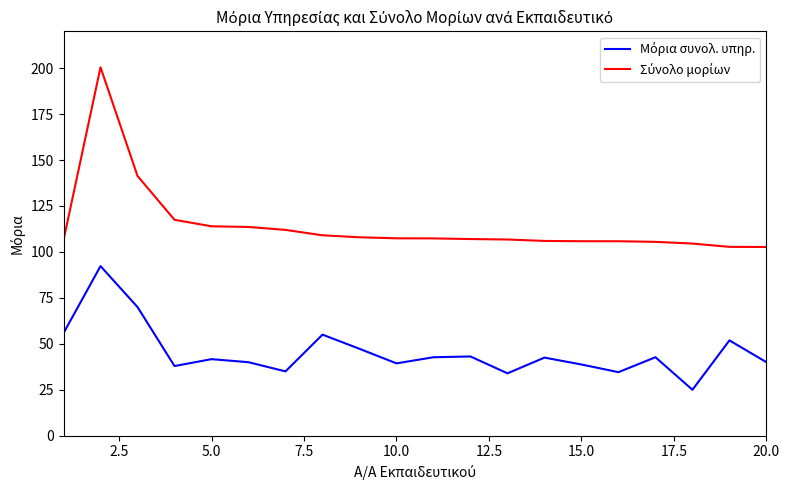

What is the minimum value shown in the chart?

25.0